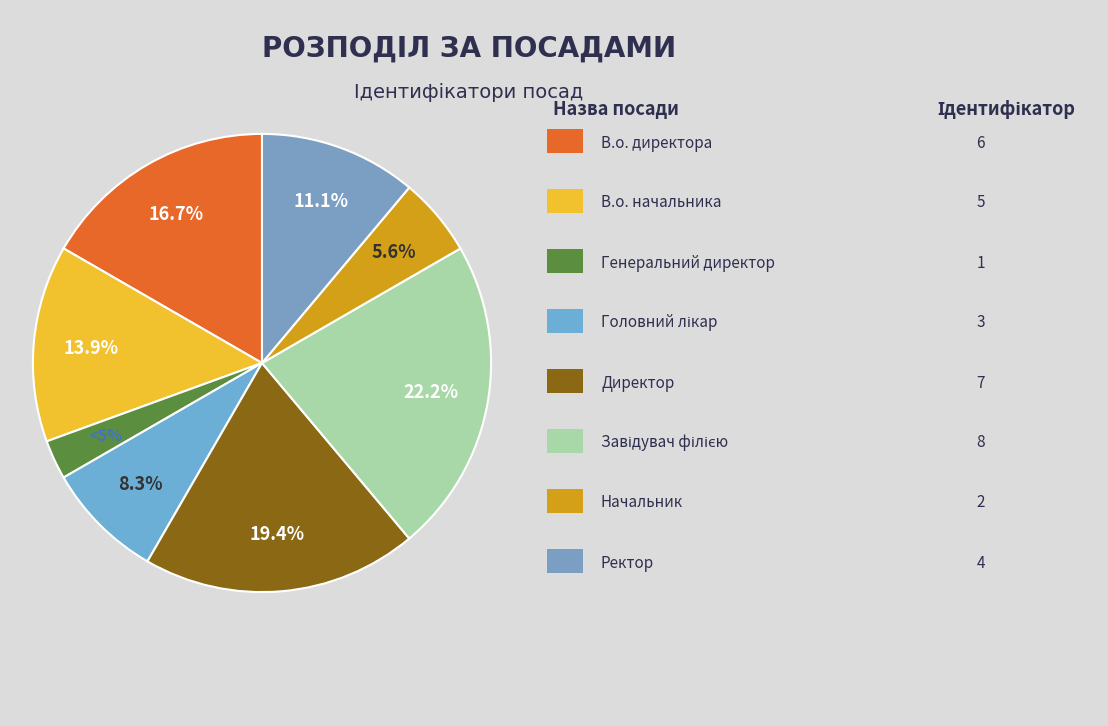

How many segments does this pie chart have?

8